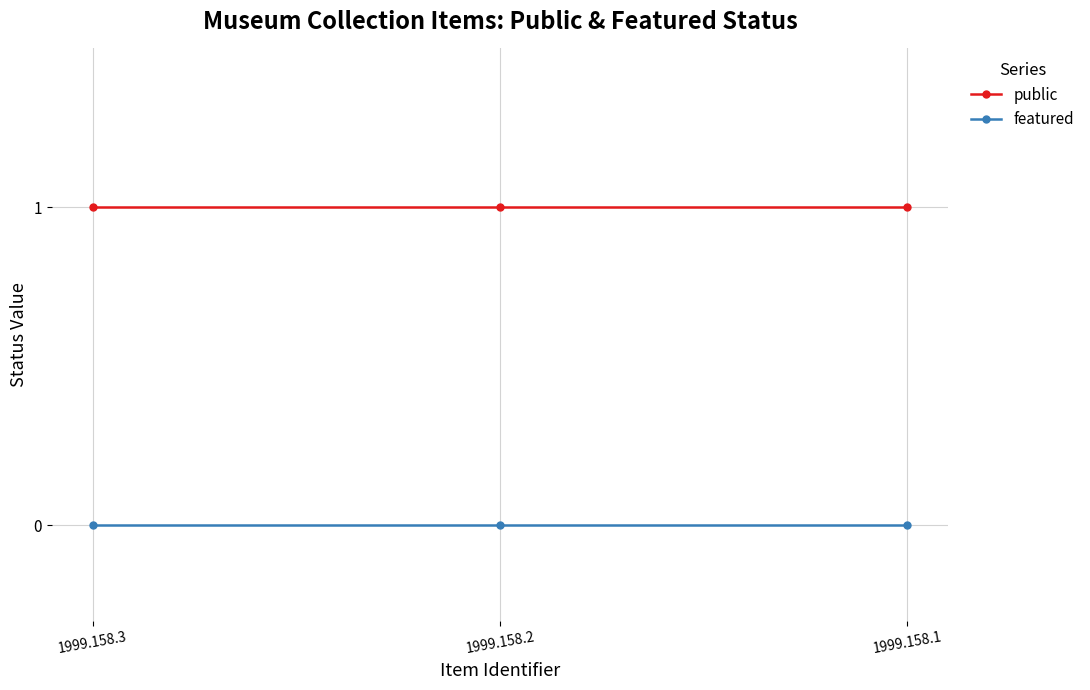

What is the lowest value of the public series?

1